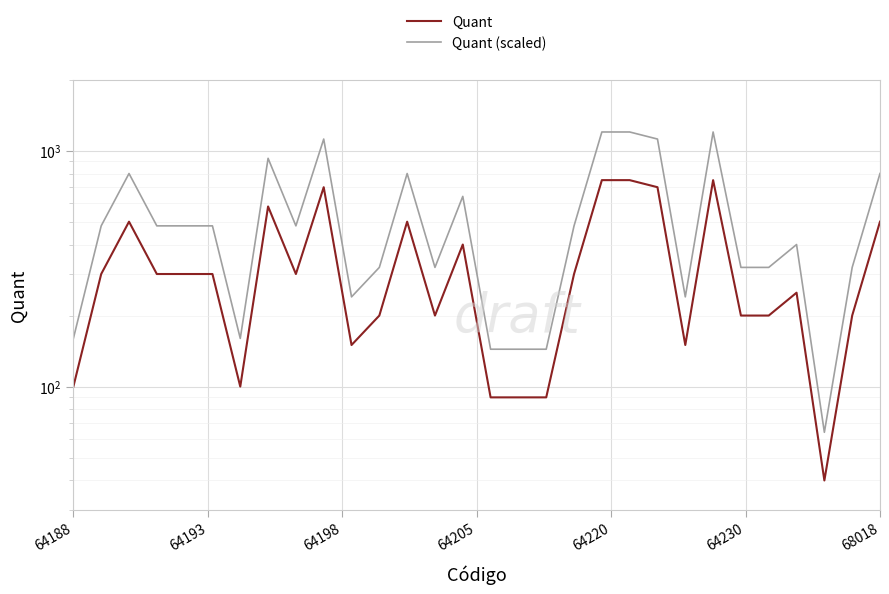

True or false: Quant and Quant (scaled) intersect in this chart.

False